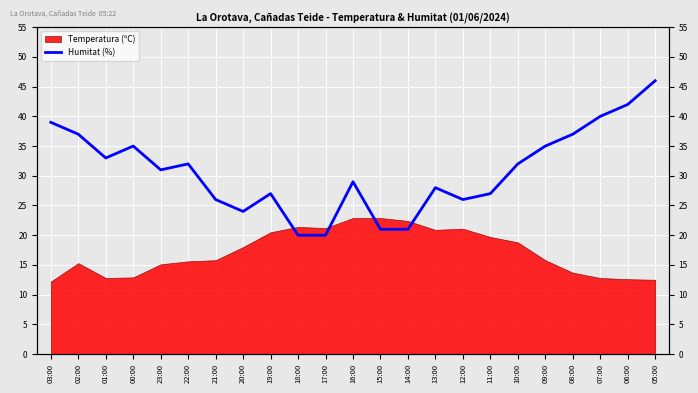

How many points are higher than both their immediate neighbors (excluding endpoints)?

5